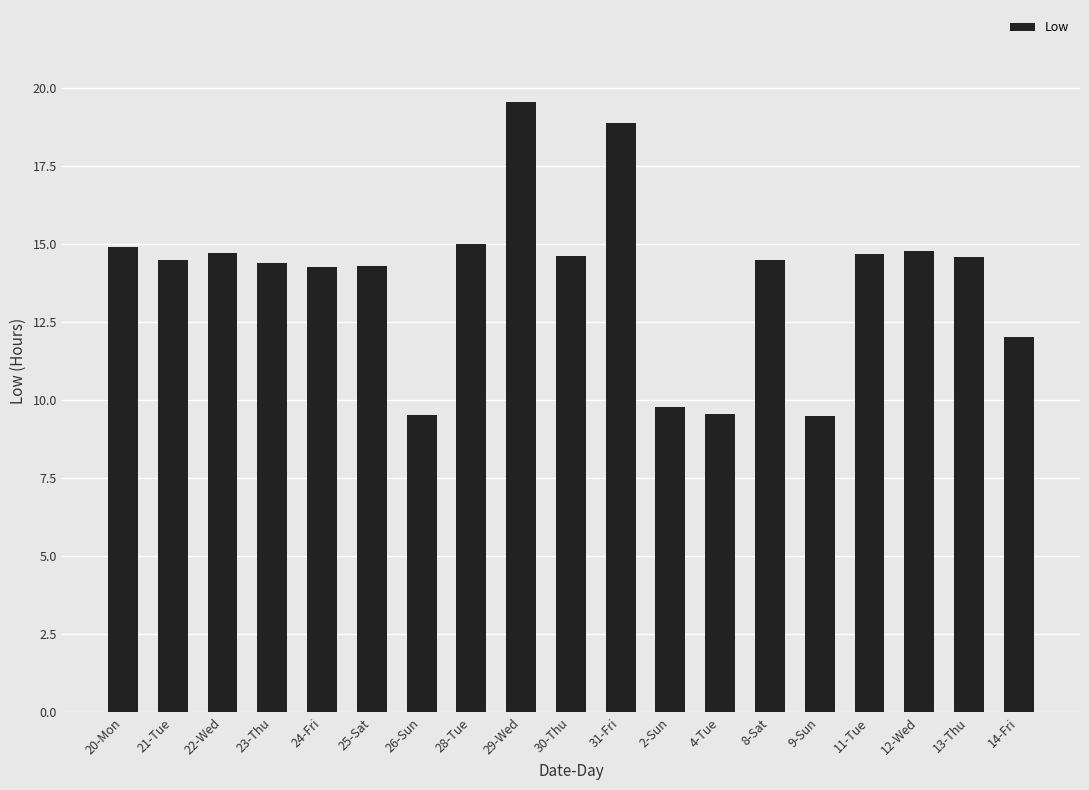

What is the difference between the maximum and minimum values?

10.1